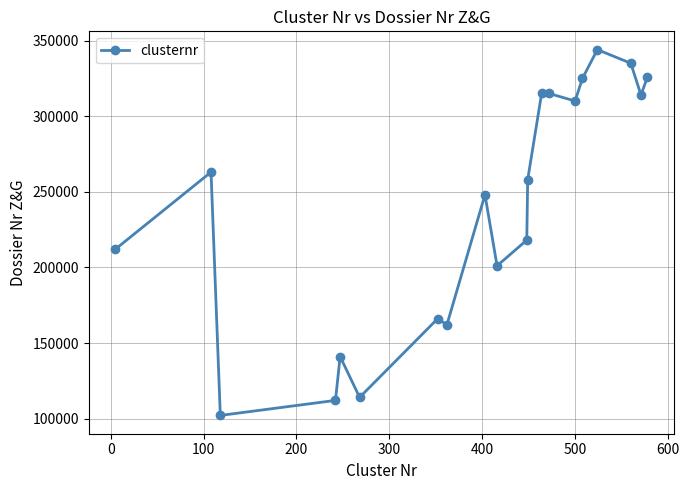

True or false: the data has more than 2 interior local peaks.

True